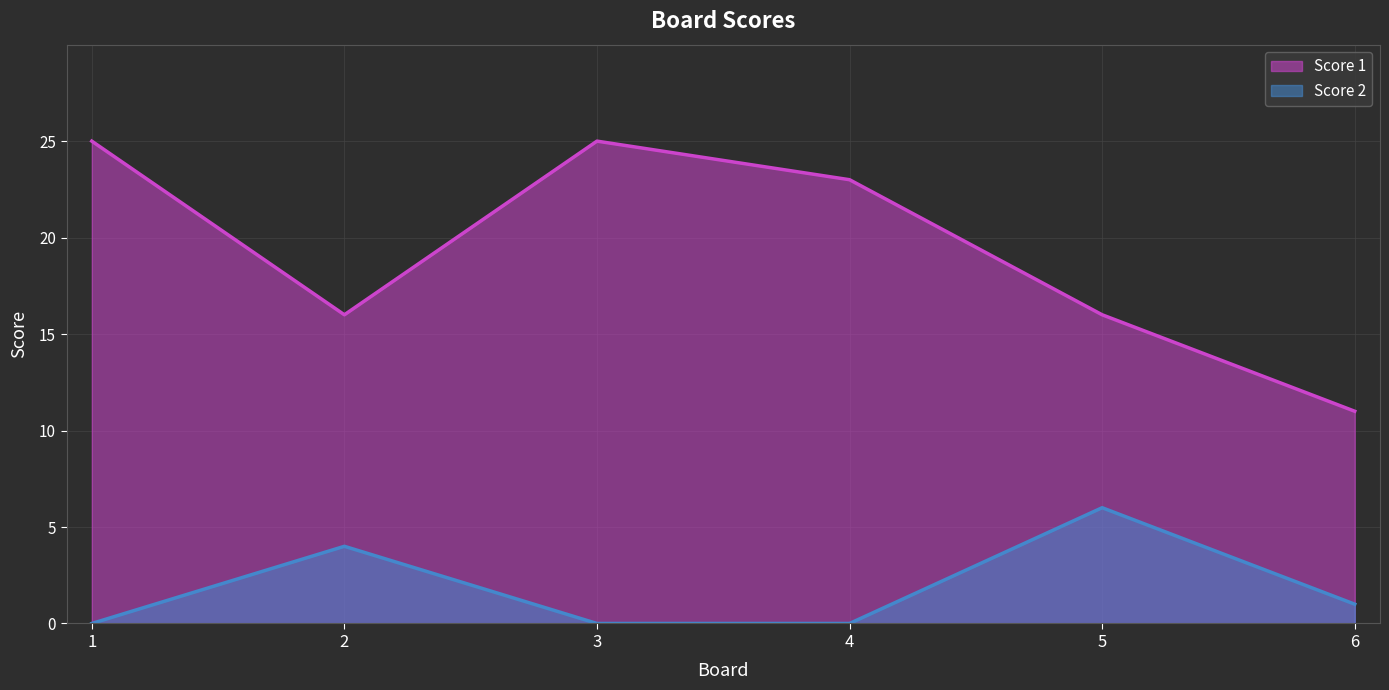

In Score 1, how many points are lower than both neighbors (excluding endpoints)?

1